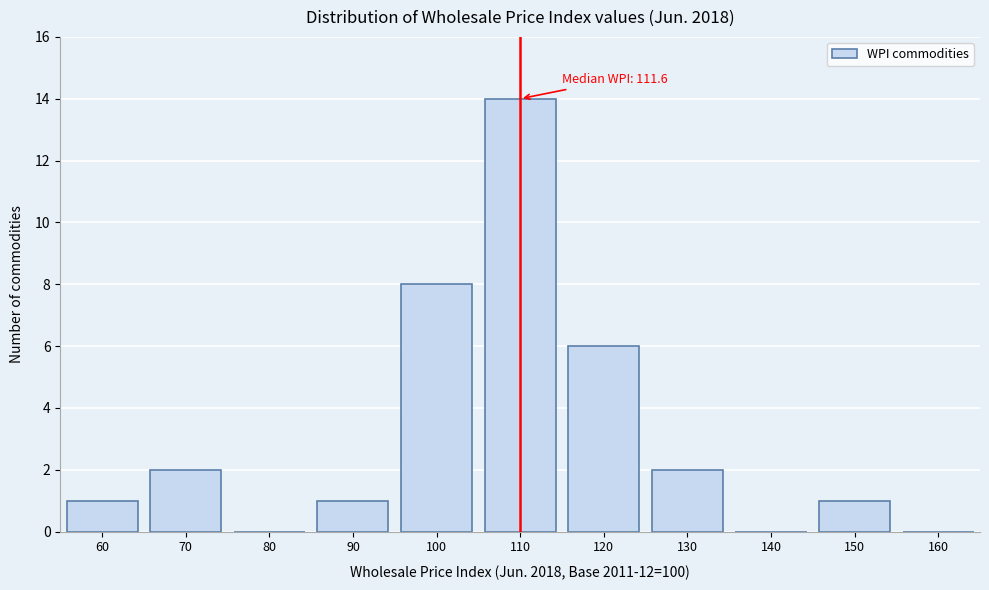

Reading left to right, what are all the values shown in this chart?

60=1	70=2	80=0	90=1	100=8	110=14	120=6	130=2	140=0	150=1	160=0